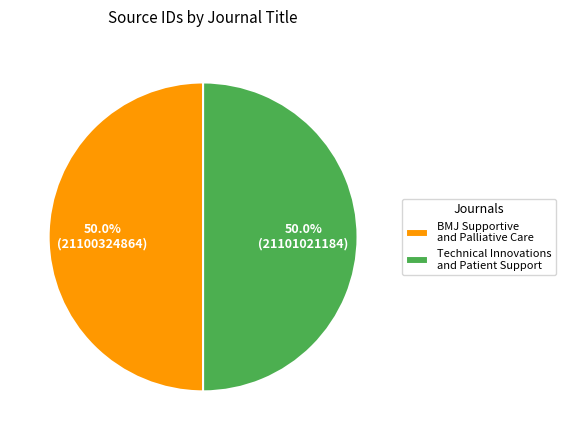

To the nearest percent, what percentage of the pie is BMJ Supportive and Palliative Care?

50%